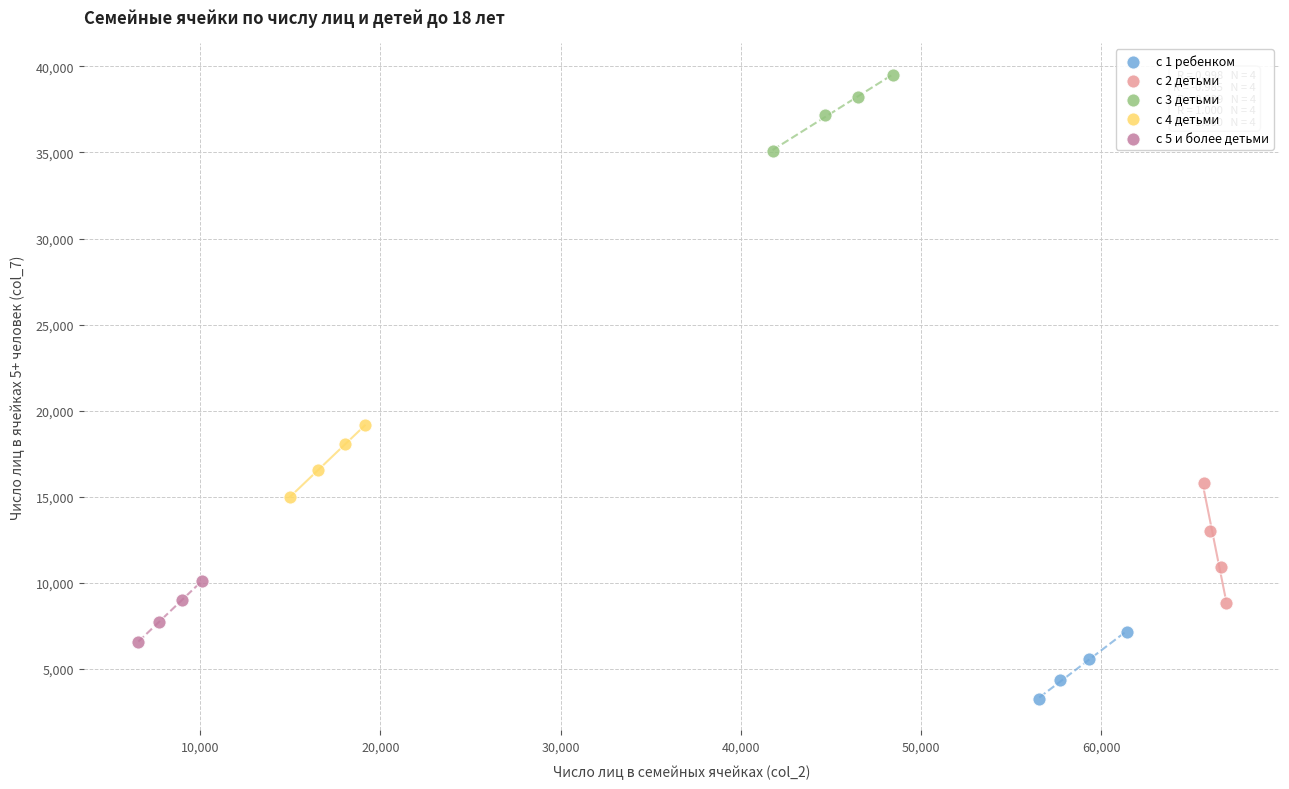

Which series contains the highest Y value?

с 3 детьми